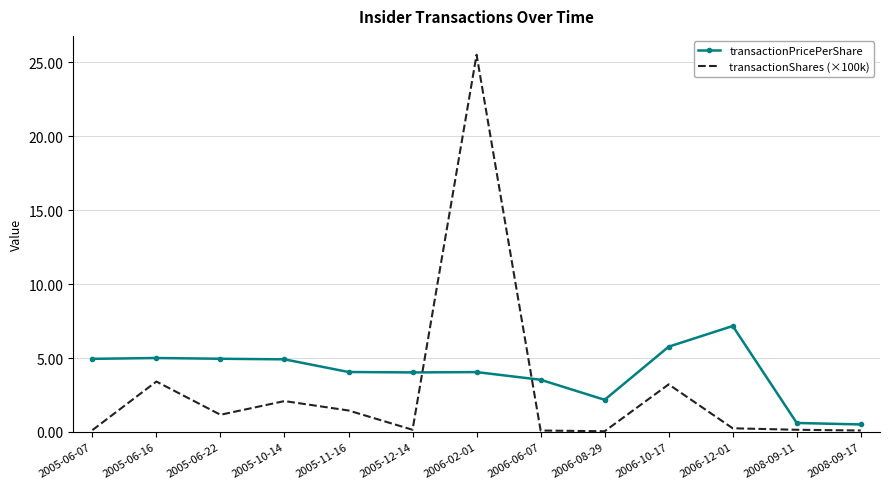

Which series has the largest total across all categories?

transactionPricePerShare